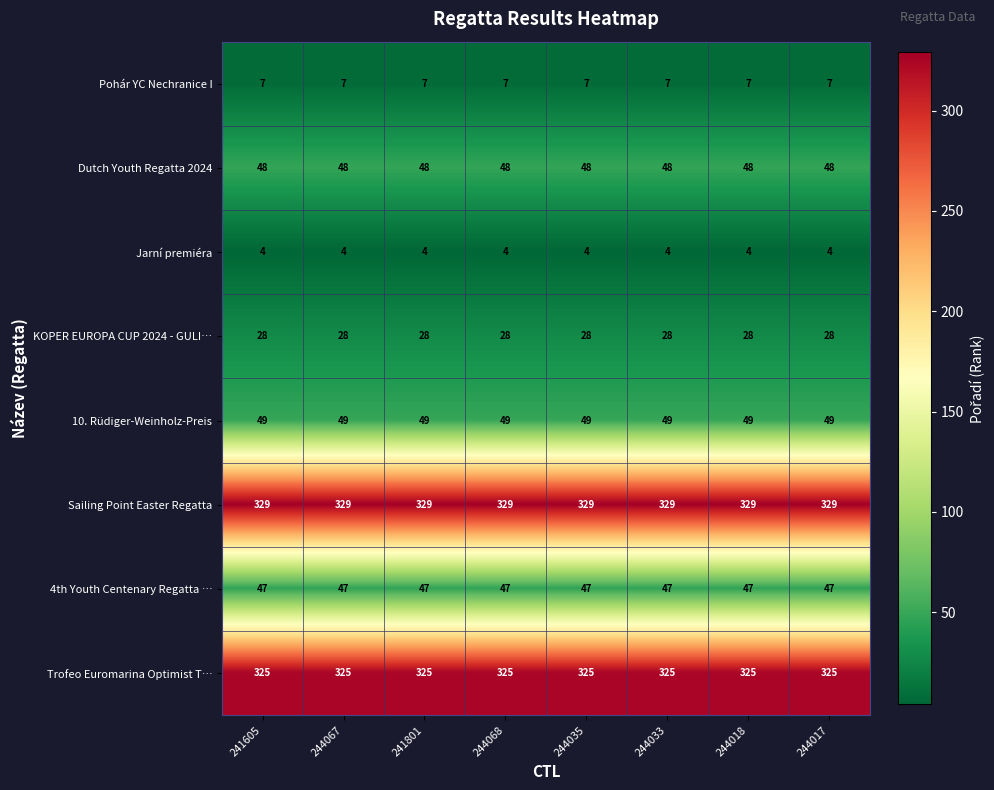

What is the difference between the highest and lowest values at 244017?

325